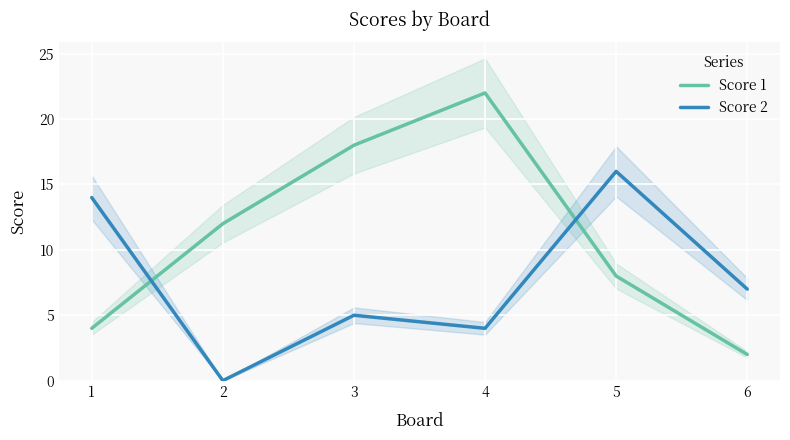

At how many categories does at least one series exceed 1?

6